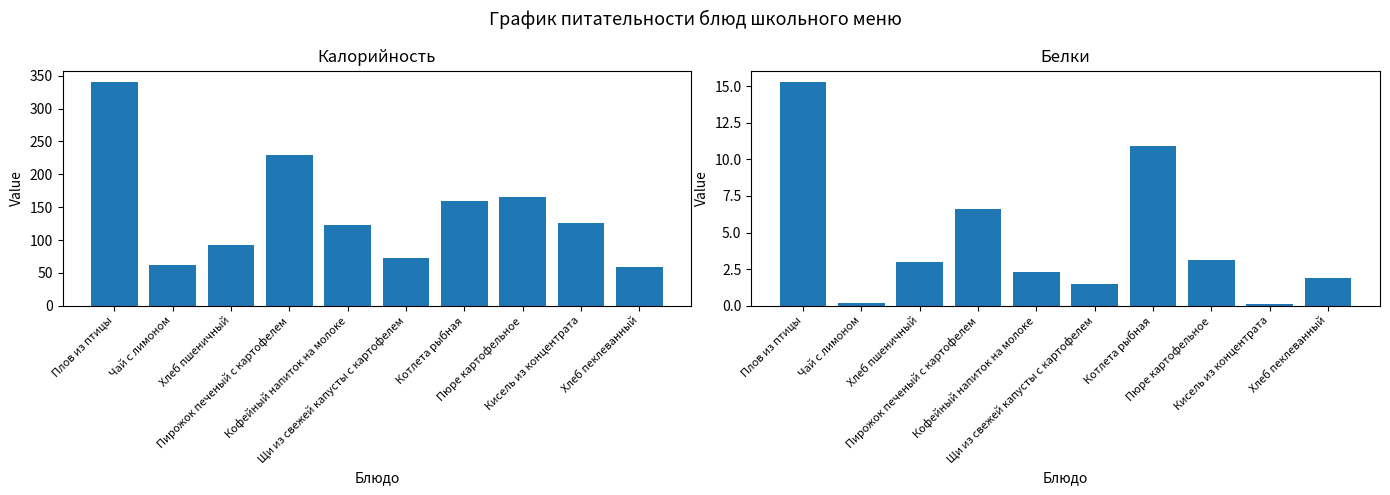

The Белки series shows 5.2 at Хлеб пшеничный. True or false?

False